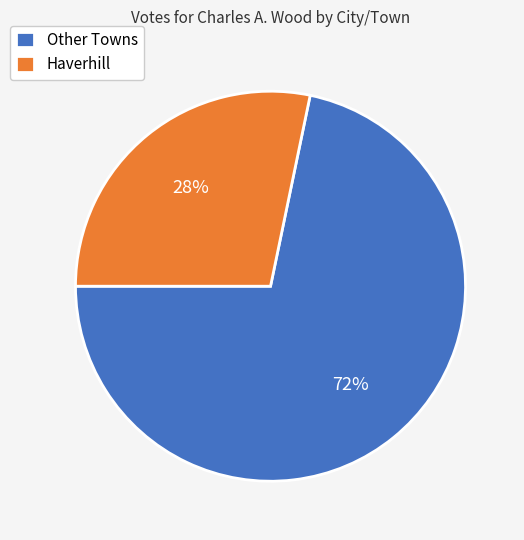

The Other Towns slice represents 72% of the pie. True or false?

True